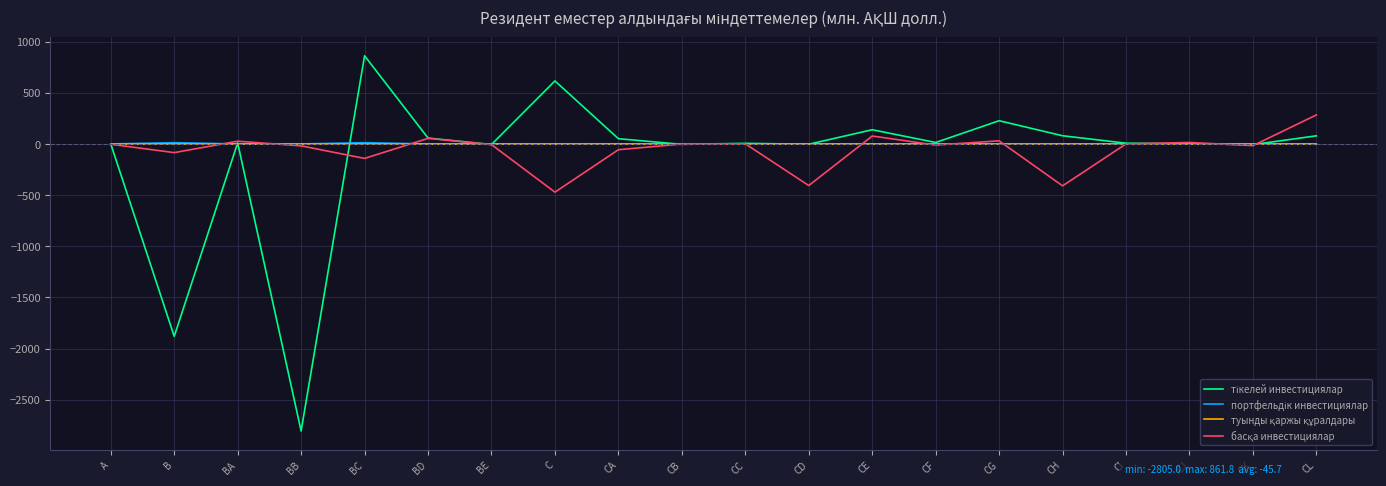

What is the greatest value displayed?

861.8